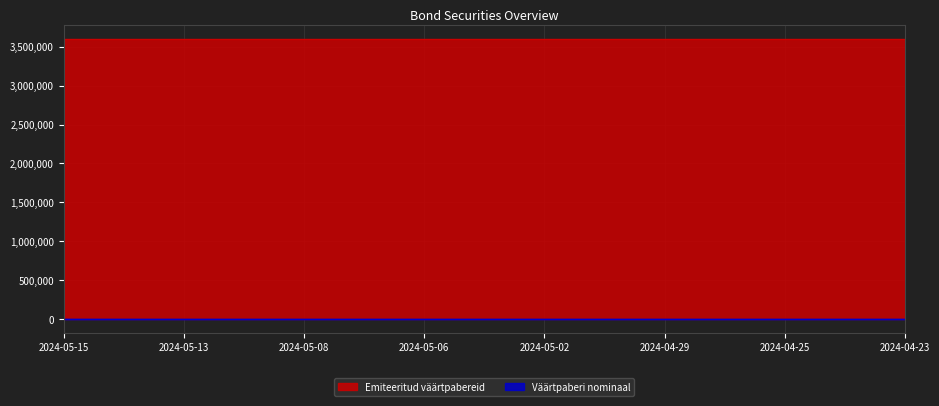

Reading left to right, what are all the values shown in this chart?

Emiteeritud väärtpabereid: 2024-05-15=3600000	2024-05-14=3600000	2024-05-13=3600000	2024-05-10=3600000	2024-05-08=3600000	2024-05-07=3600000	2024-05-06=3600000	2024-05-03=3600000	2024-05-02=3600000	2024-04-30=3600000	2024-04-29=3600000	2024-04-26=3600000	2024-04-25=3600000	2024-04-24=3600000	2024-04-23=3600000
Väärtpaberi nominaal: 2024-05-15=100	2024-05-14=100	2024-05-13=100	2024-05-10=100	2024-05-08=100	2024-05-07=100	2024-05-06=100	2024-05-03=100	2024-05-02=100	2024-04-30=100	2024-04-29=100	2024-04-26=100	2024-04-25=100	2024-04-24=100	2024-04-23=100